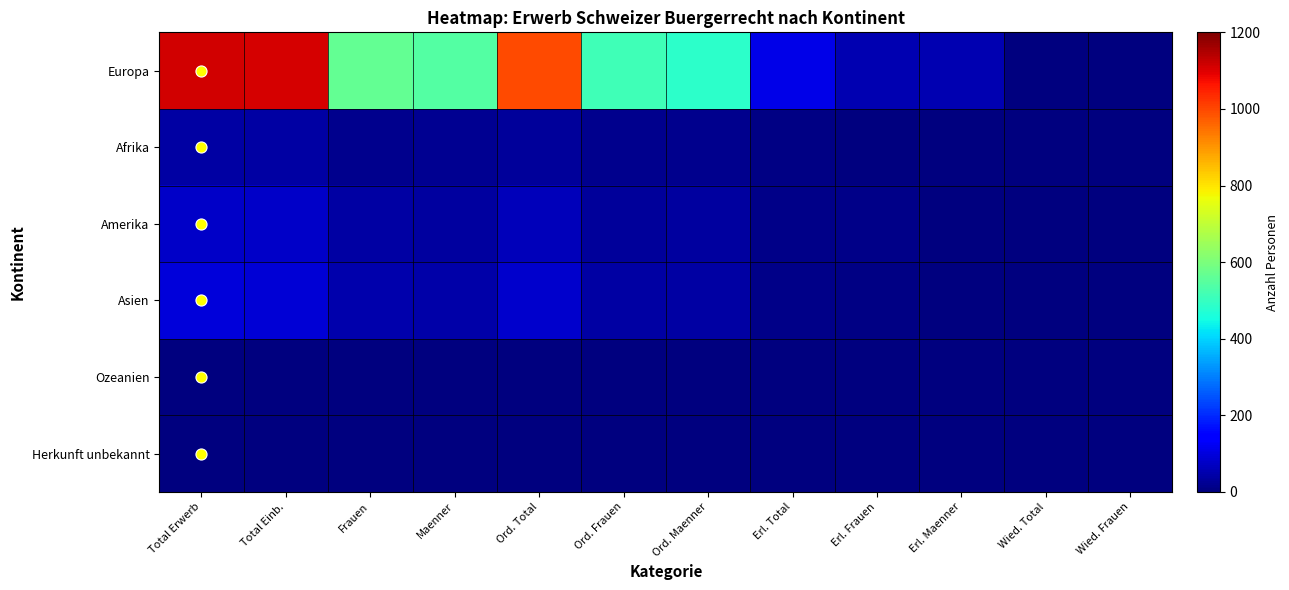

Which has a higher value, Total Einb. or Ord. Maenner?

Total Einb.